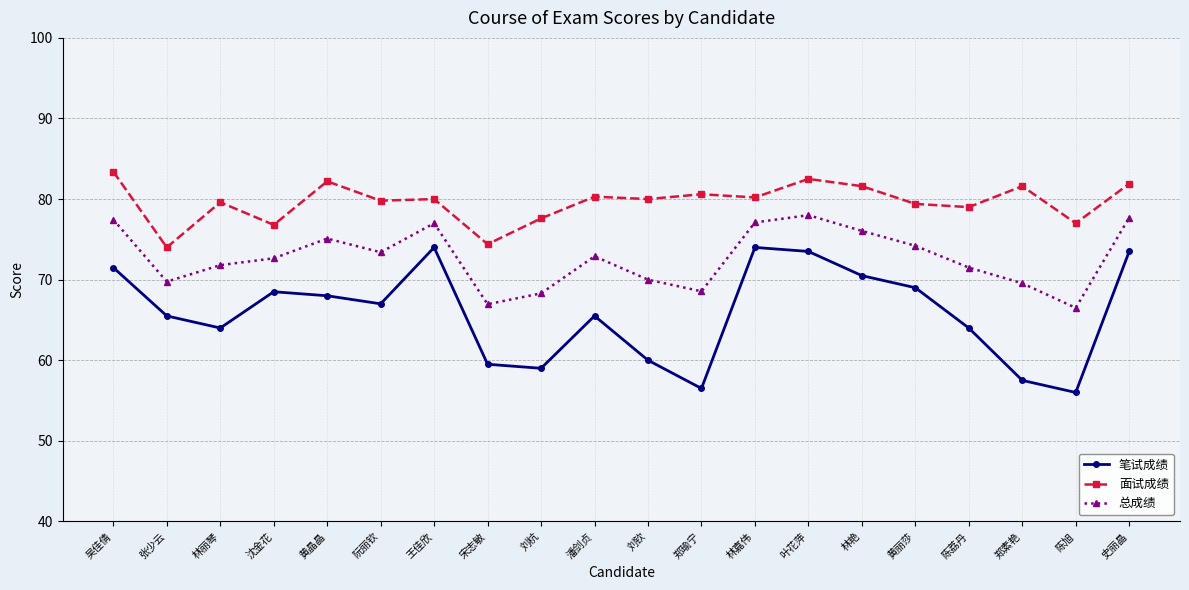

Rank the series by their maximum value, from highest to lowest.

面试成绩, 总成绩, 笔试成绩